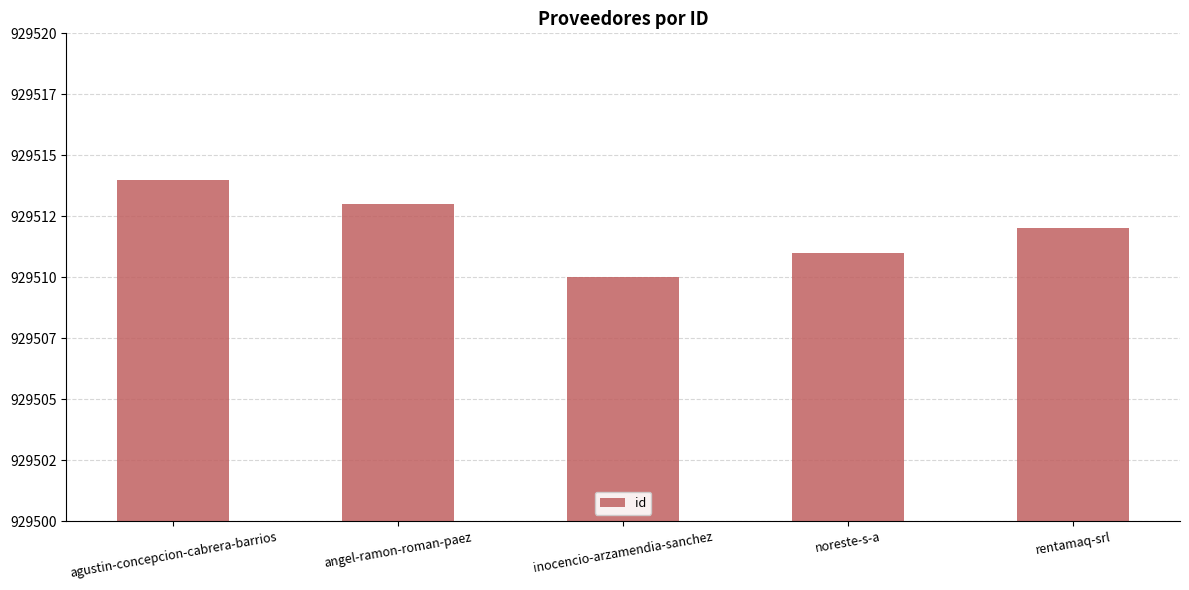

What is the maximum value shown in the chart?

929514